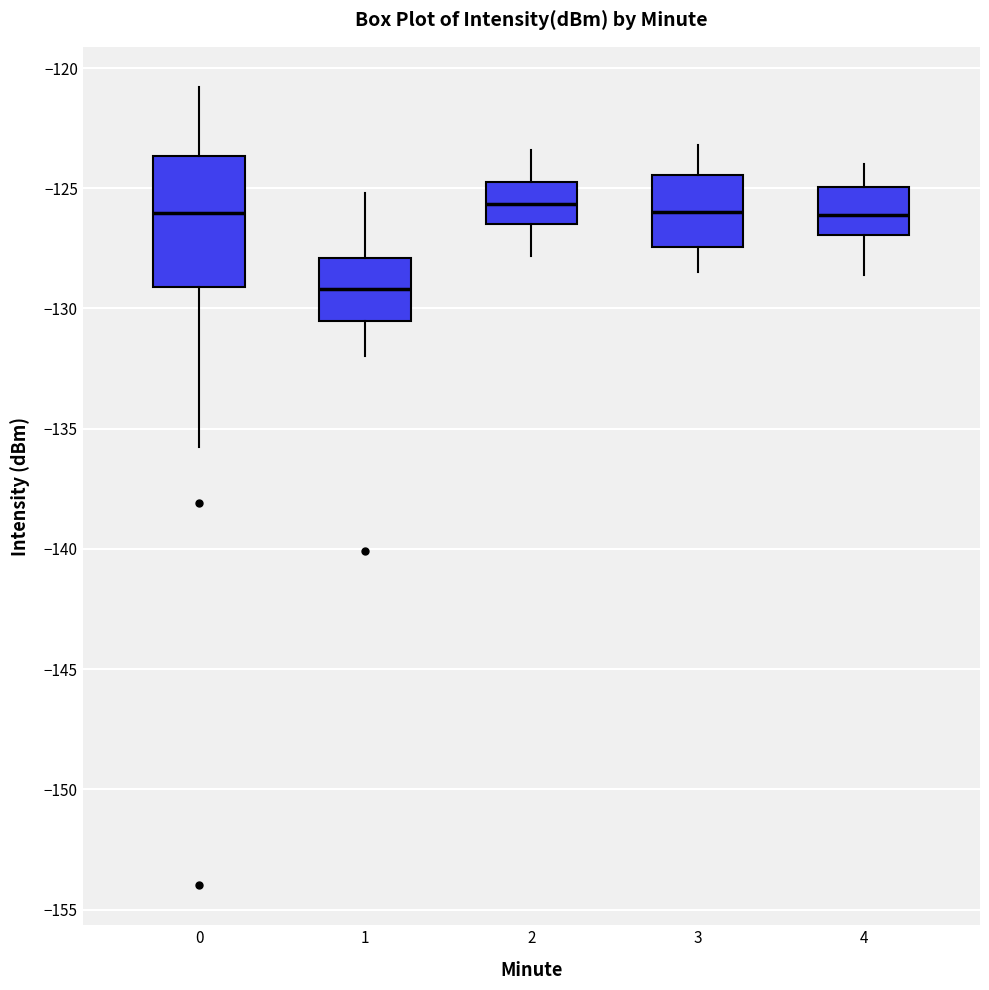

Where is the upper edge of the box at x = 2 on the y-axis? The values are not printed on the chart, so give them approximately, as read against the axis.

-124.5